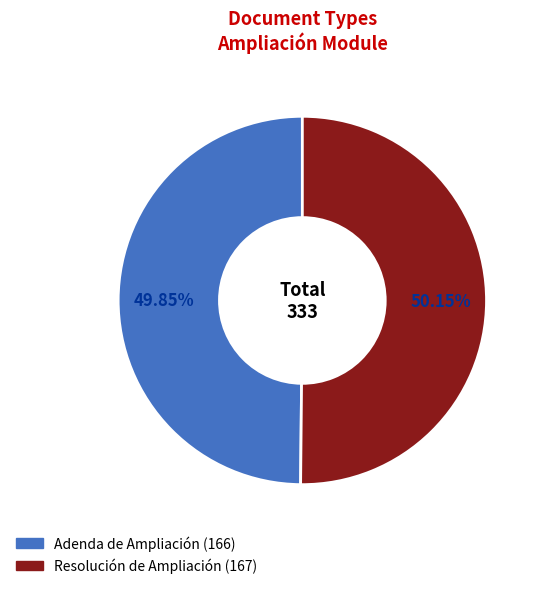

Is the sum of Adenda de Ampliación and Resolución de Ampliación greater than half?

Yes